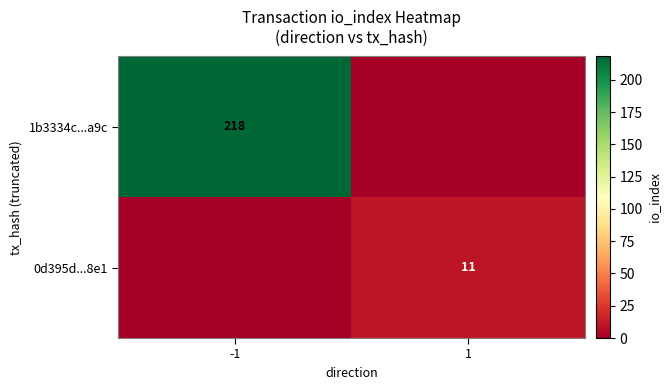

Is it true that 0d395d...8e1 equals 11 at 1?

True